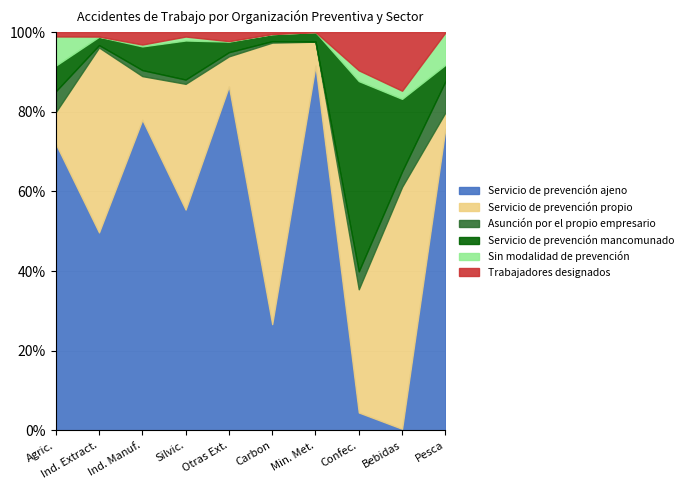

True or false: Servicio de prevención ajeno has a value of 577 at E.

False